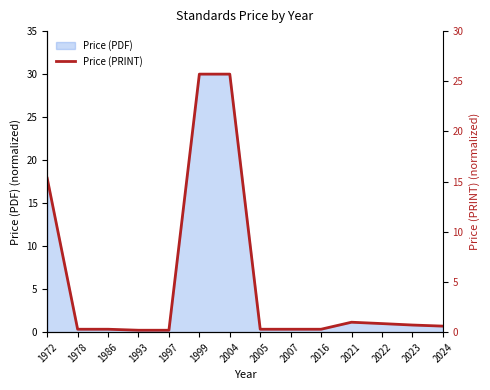

List the labels in order of value, largest first.

1999, 2004, 1972, 2021, 2022, 2023, 2024, 1978, 1986, 2005, 2007, 2016, 1993, 1997